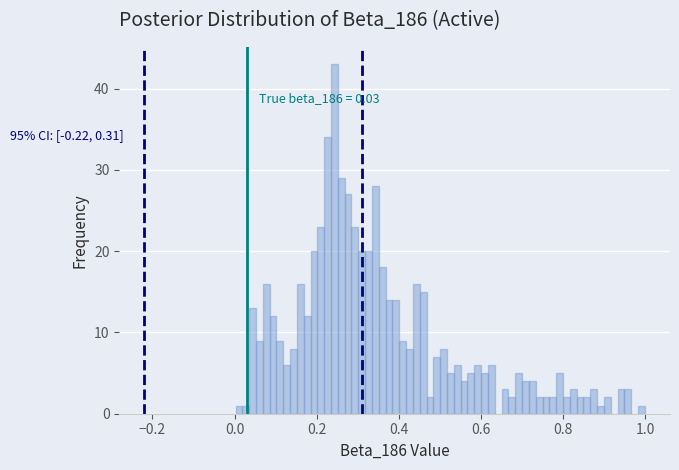

Read against the x-axis, roughly where is the centre of the tallest bar?

0.24